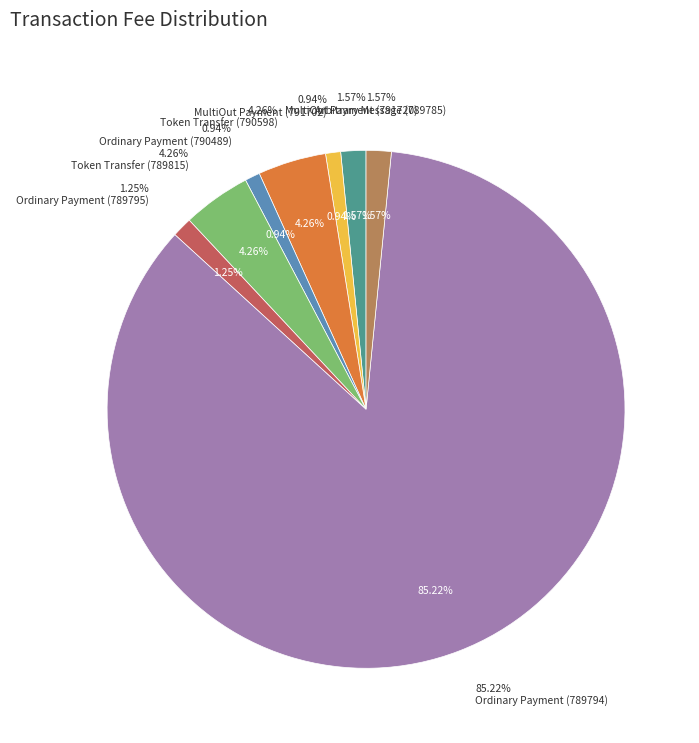

To the nearest percent, what is the difference between the Ordinary Payment (789794) and MultiOut Payment (791720) slice percentages?

84%